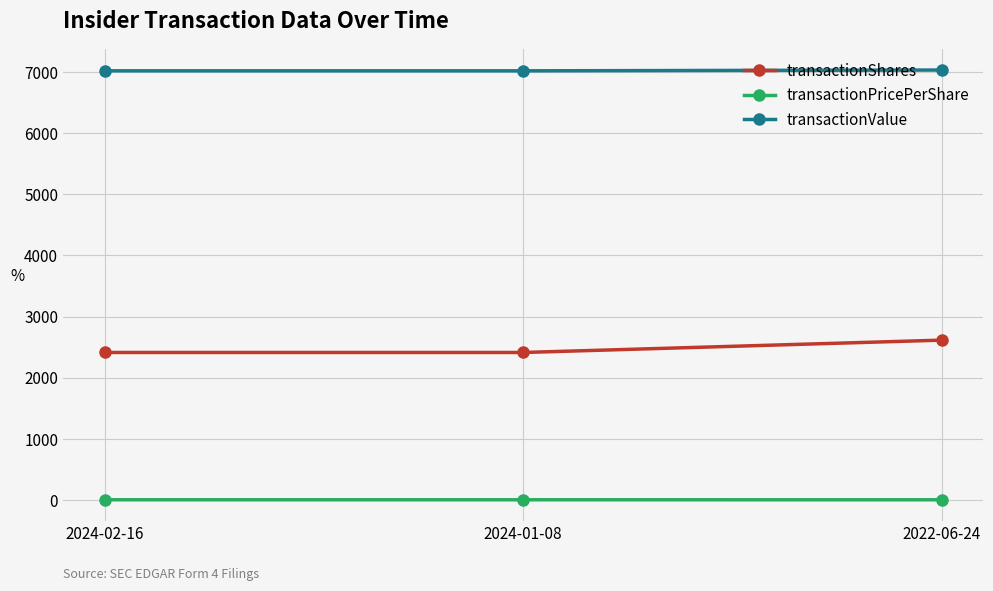

List the series in order of their overall mean, highest first.

transactionValue, transactionShares, transactionPricePerShare